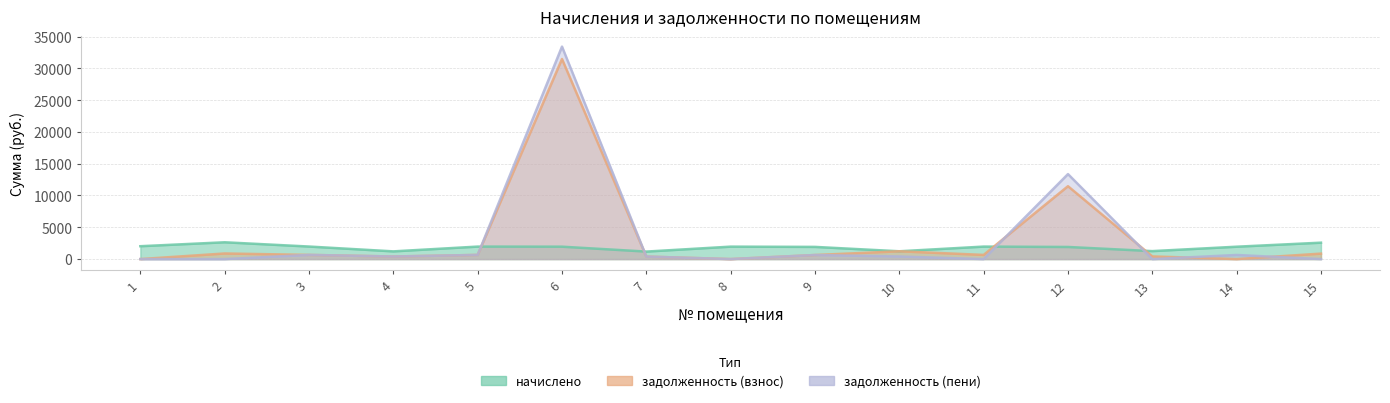

What is the difference between the maximum and minimum values in the начислено series?

1463.7